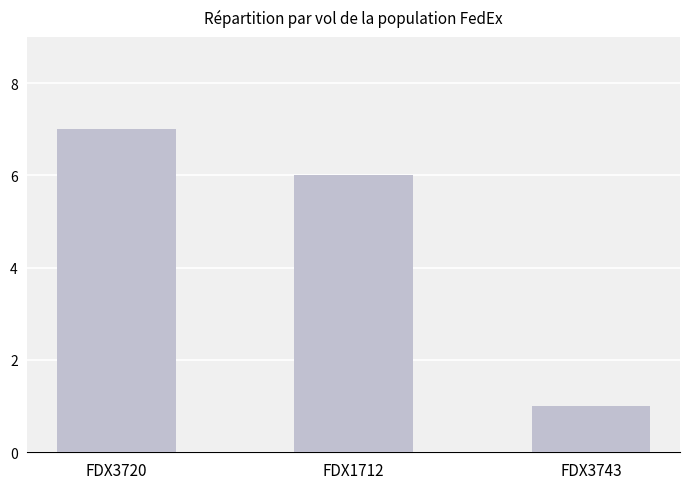

What is the maximum value shown in the chart?

7